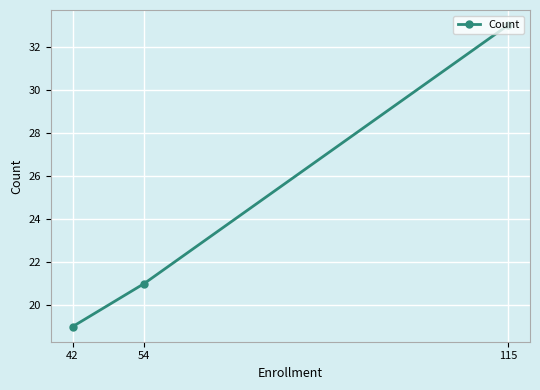

What is the difference between the maximum and minimum values?

14